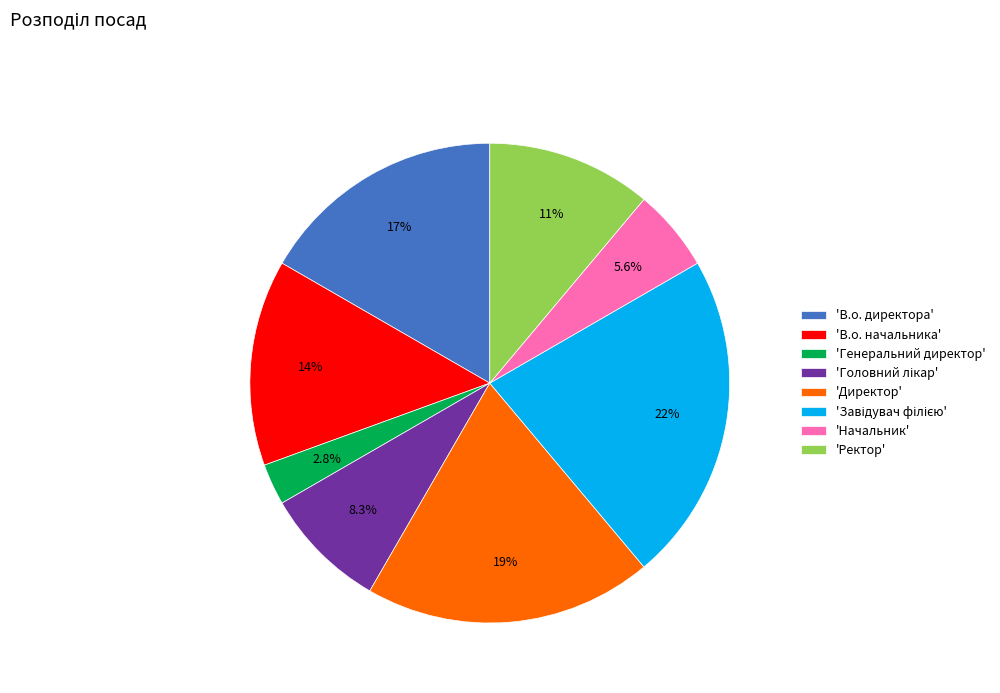

What percentage is NOT represented by 'Начальник'?

94.4%